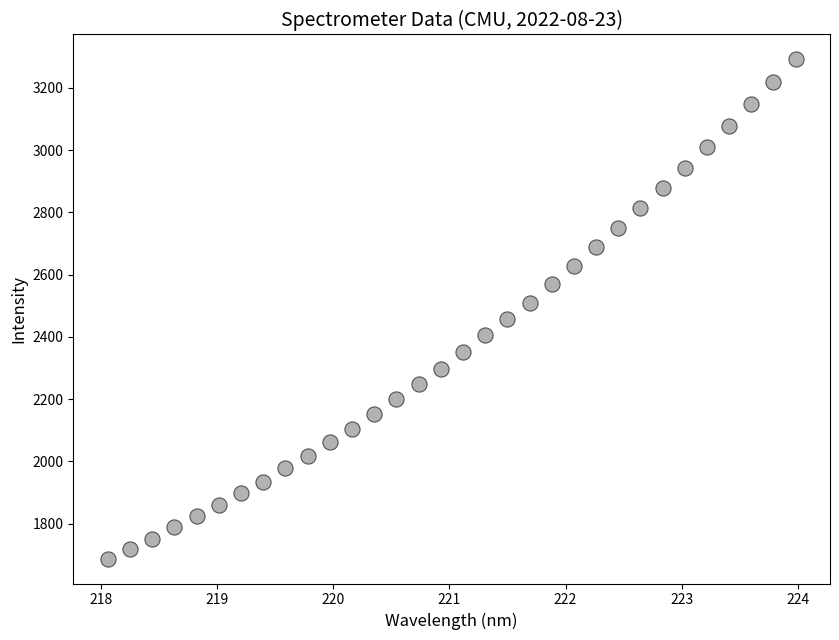

What is the range of Y values (max minus min)?

1603.0